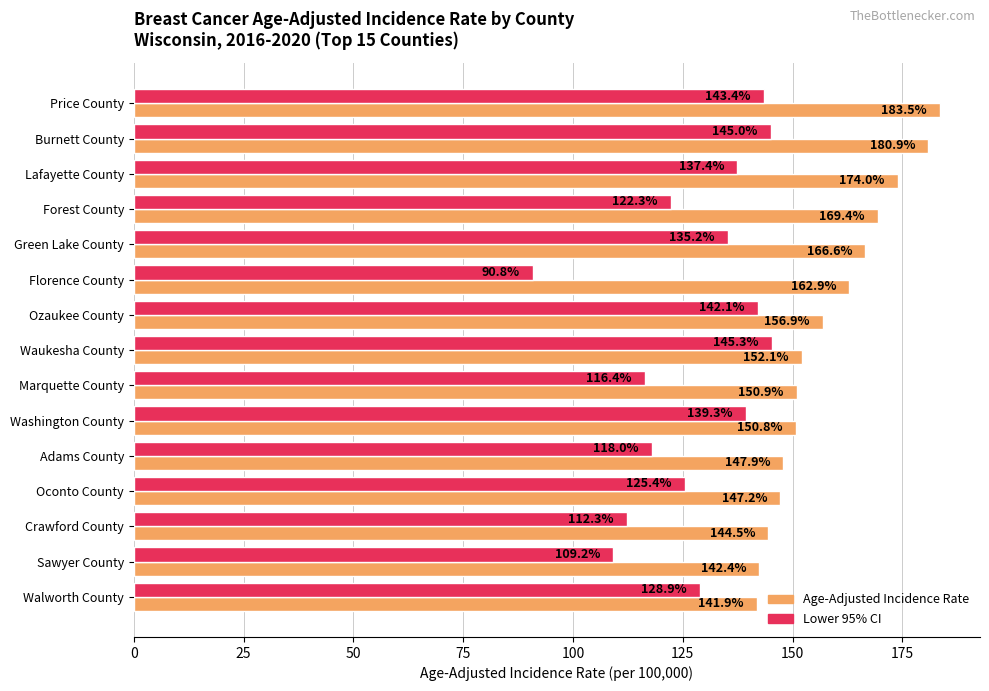

List the labels in order of Age-Adjusted Incidence Rate value, largest first.

Price County, Burnett County, Lafayette County, Forest County, Green Lake County, Florence County, Ozaukee County, Waukesha County, Marquette County, Washington County, Adams County, Oconto County, Crawford County, Sawyer County, Walworth County